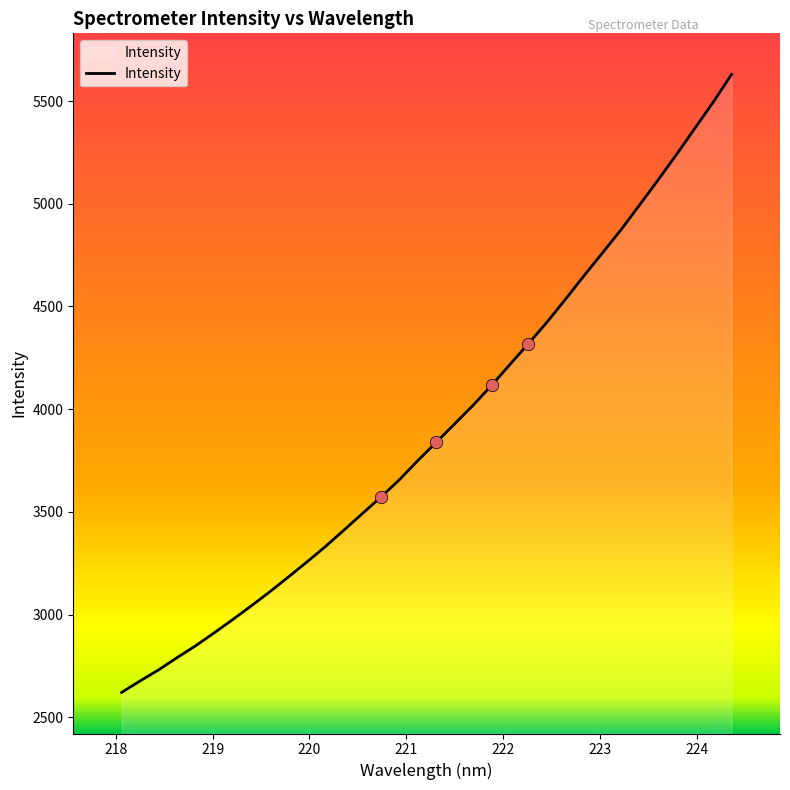

What is the smallest value displayed?

2620.9